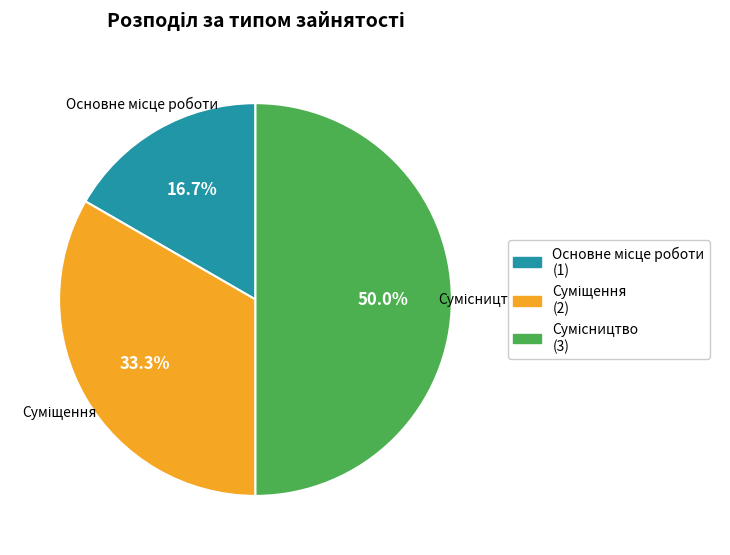

How many slices are in this pie chart?

3